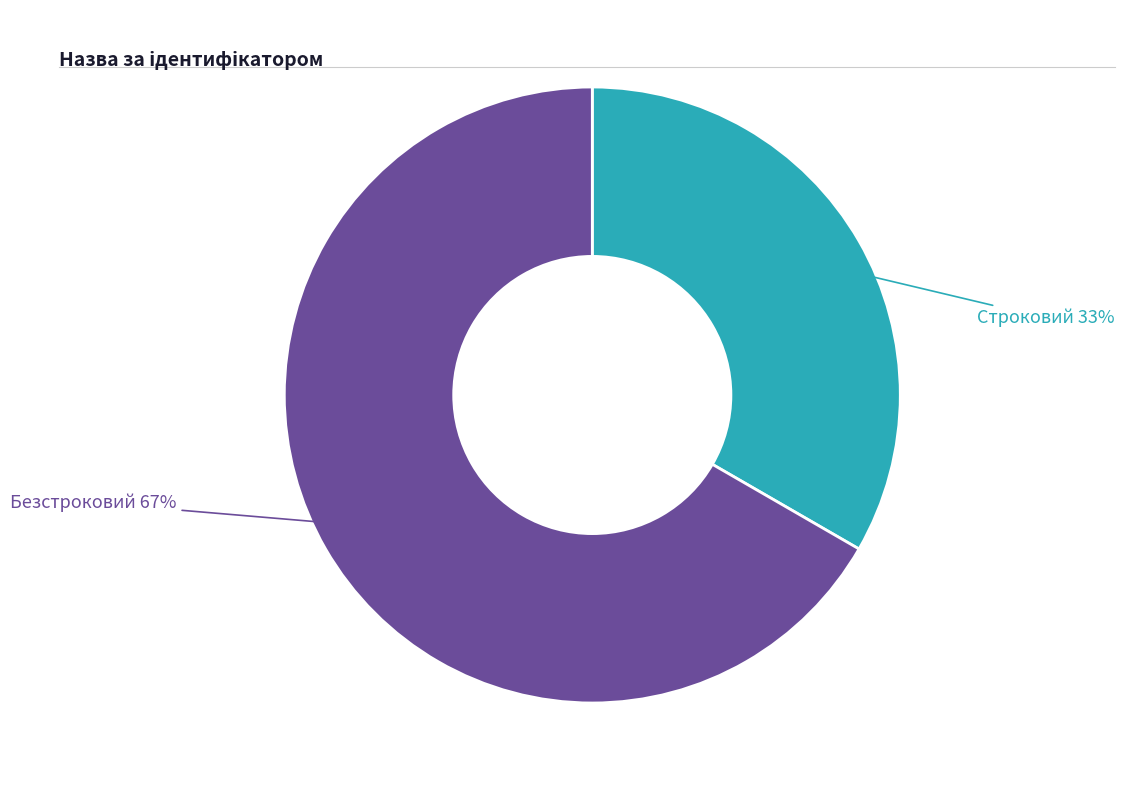

Which has a higher value, Строковий or Безстроковий?

Безстроковий